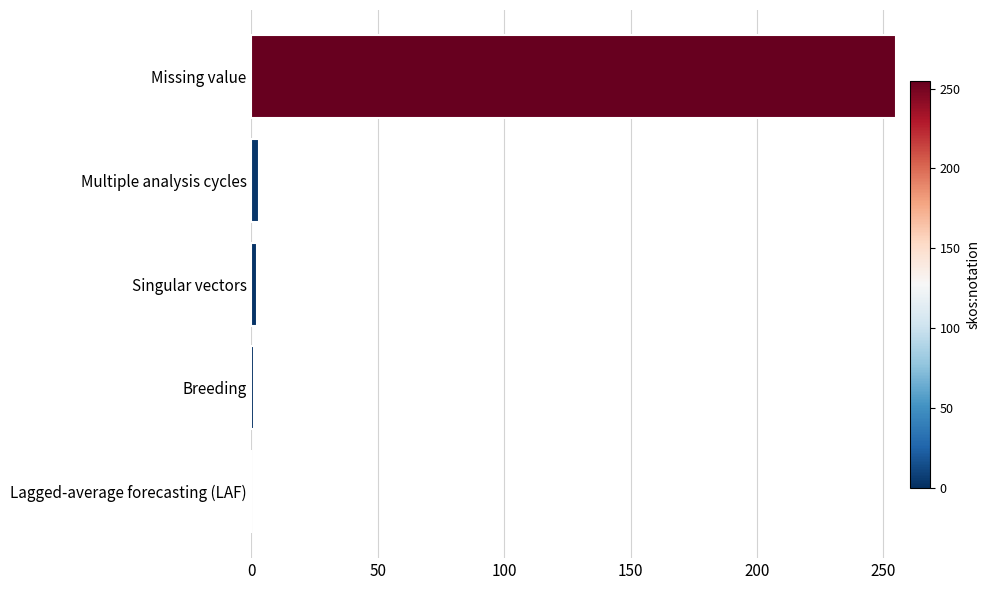

The value at Missing value is 52. True or false?

False